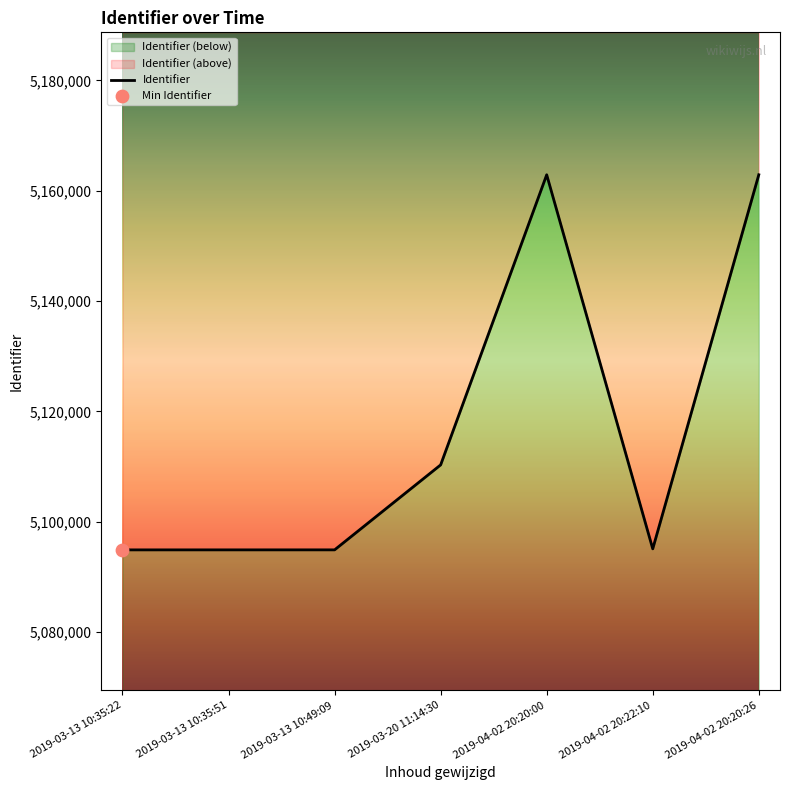

Between 2019-04-02 20:20:00 and 2019-03-13 10:35:51, which is larger?

2019-04-02 20:20:00